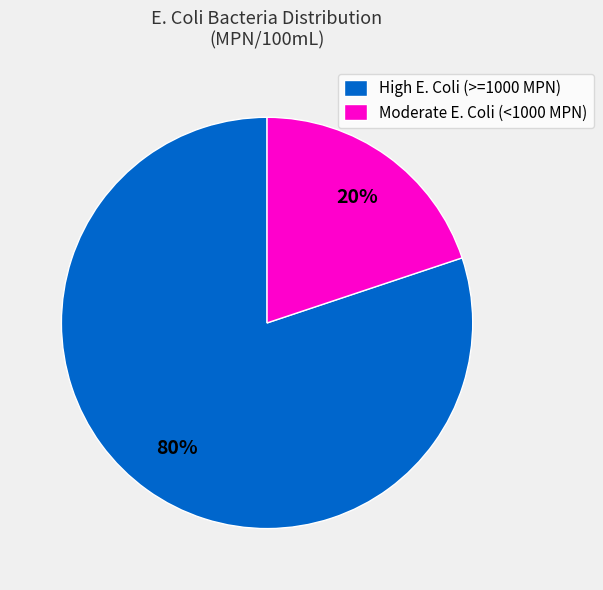

Is the sum of Moderate E. Coli (<1000 MPN) and High E. Coli (>=1000 MPN) greater than half?

Yes